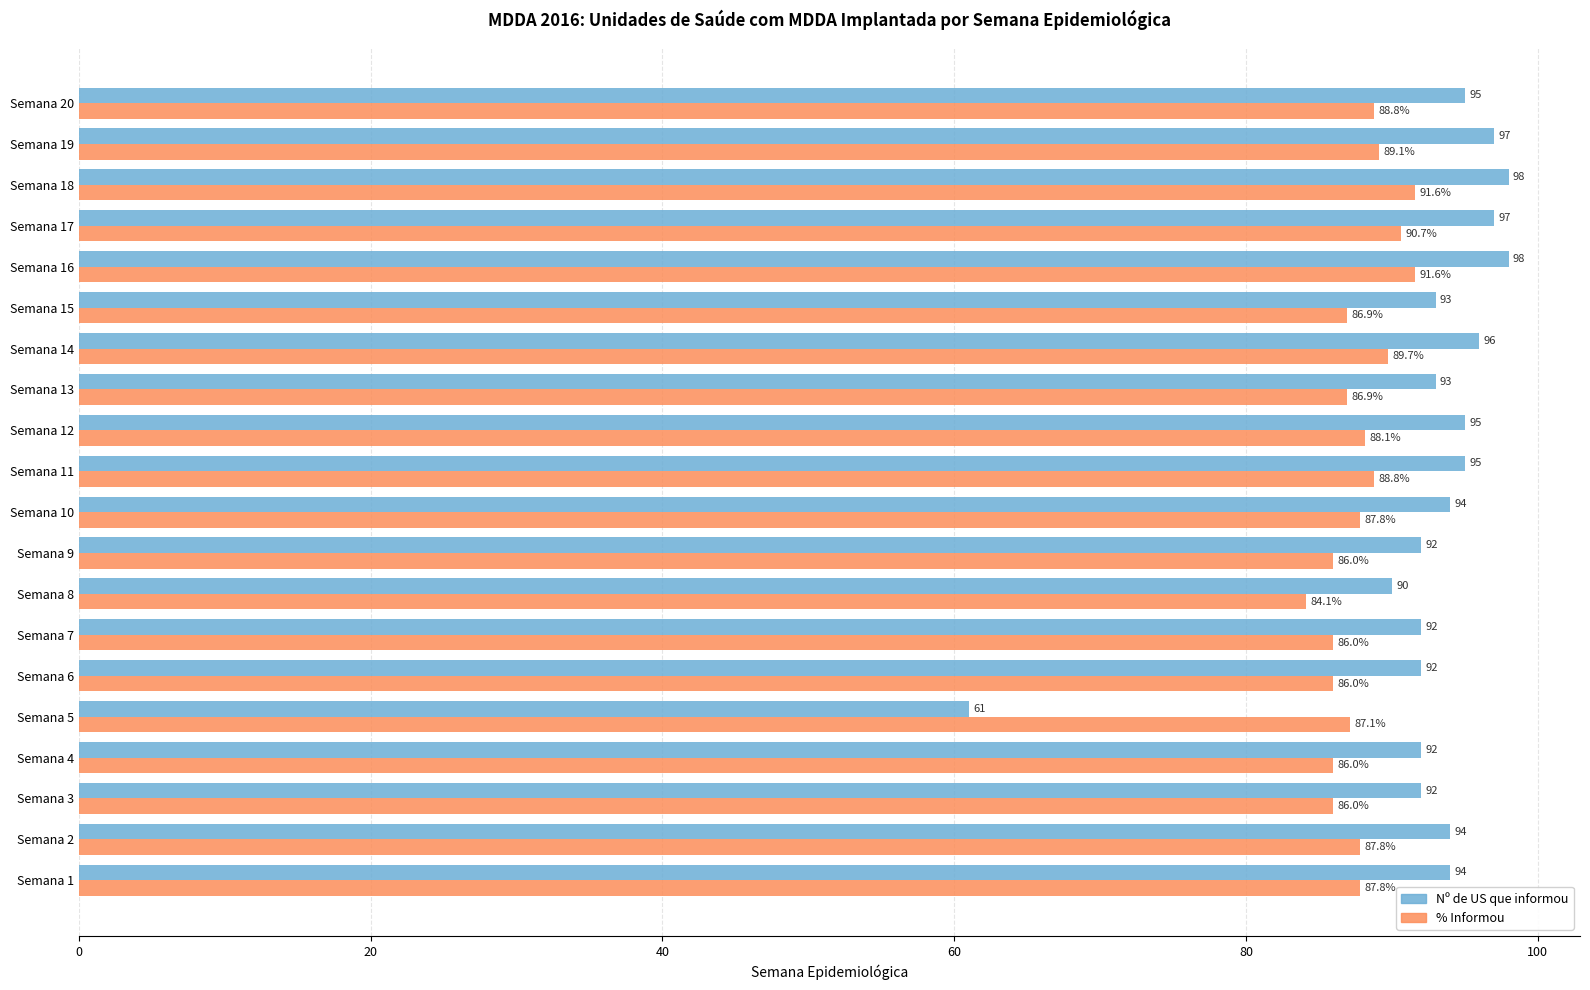

What value does the % Informou series have at Semana 5?

87.1